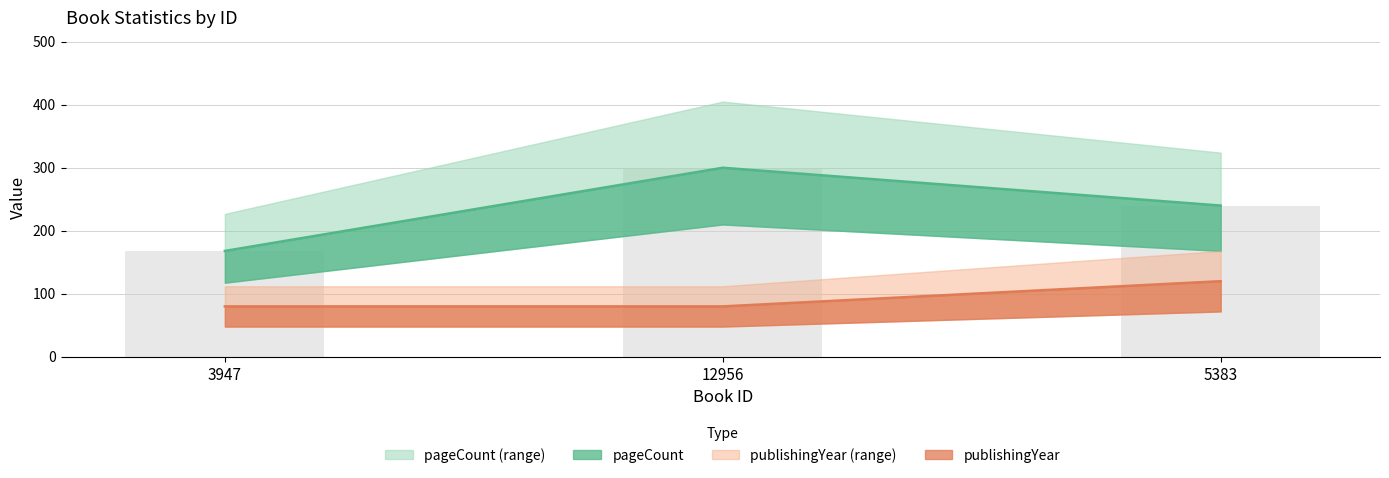

The value of pageCount at 3947 is 82. True or false?

False